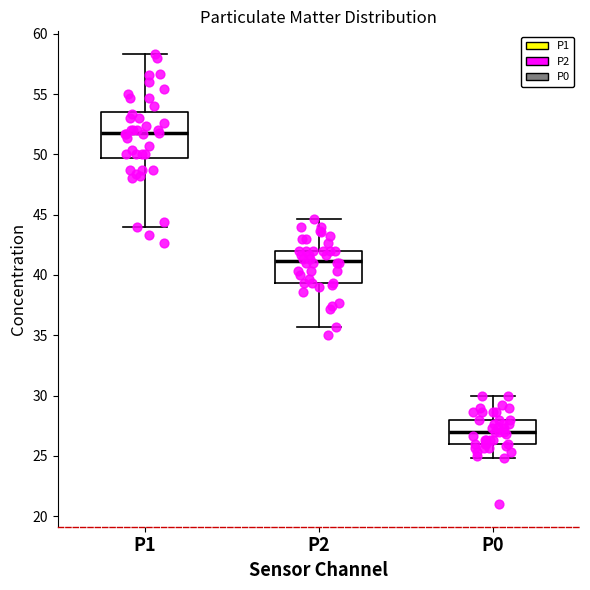

Which box is the tallest, from its lower edge to its upper edge?

P1